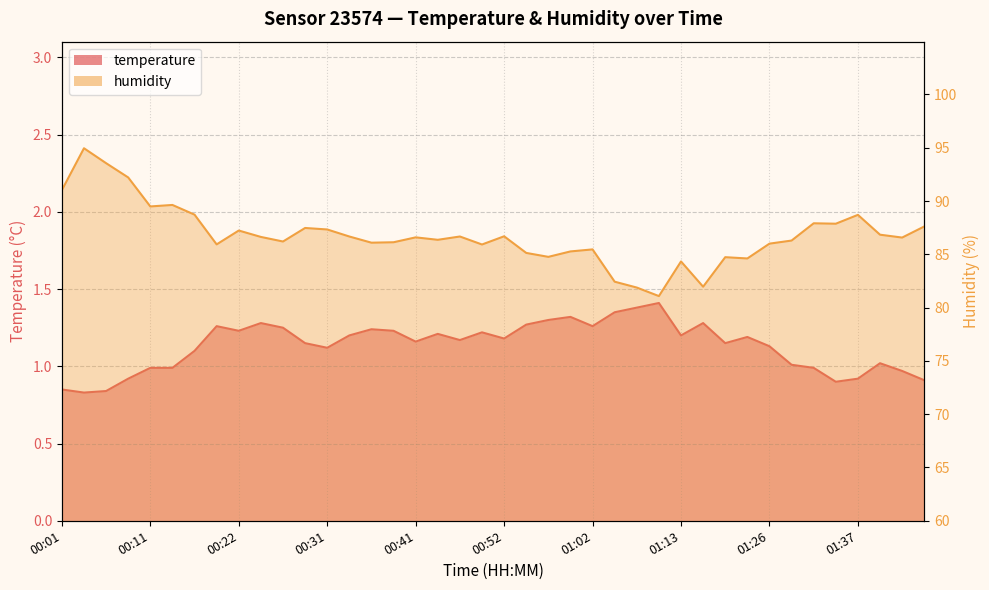

Rank the series by their average value, from lowest to highest.

temperature, humidity